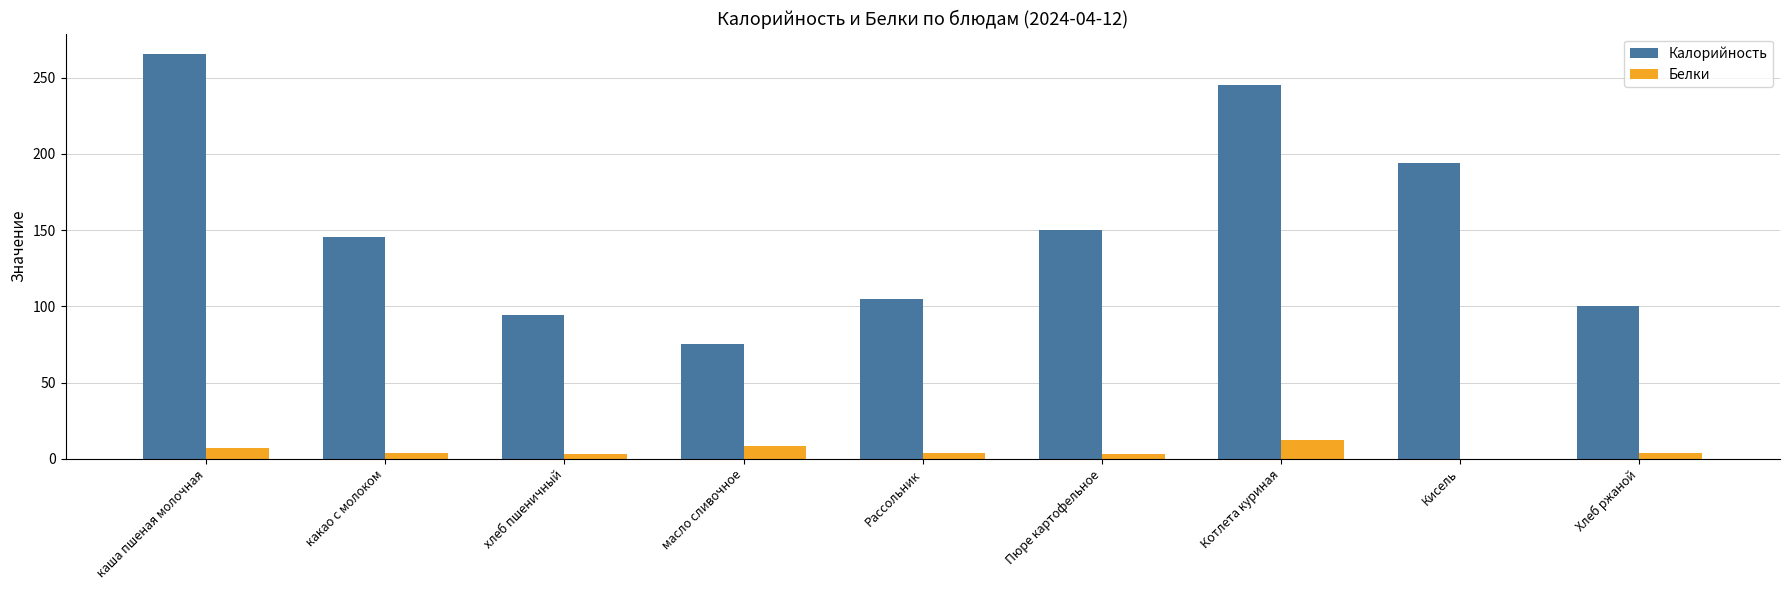

What is the highest value of the Белки series?

12.0